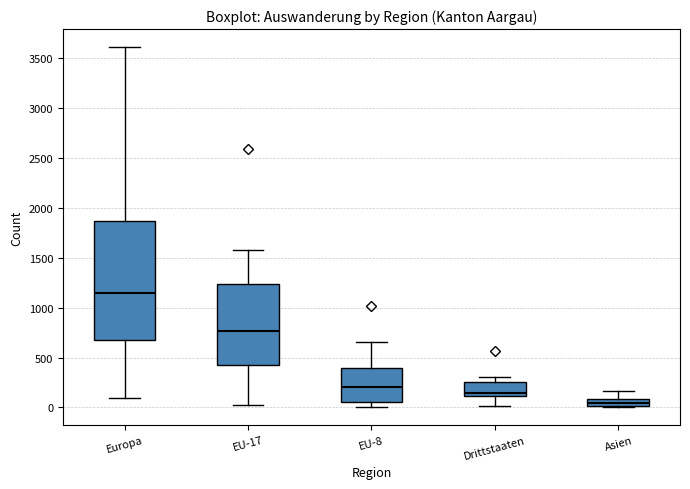

Which box's median line is the lowest?

Asien